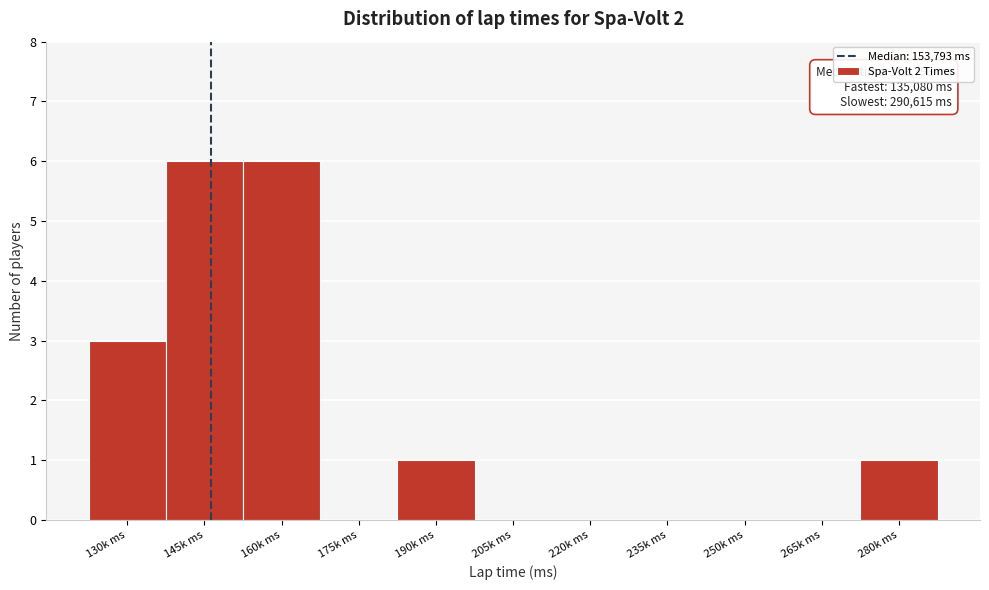

Reading left to right, list all the values displayed in this chart.

130k ms=3	145k ms=6	160k ms=6	175k ms=0	190k ms=1	205k ms=0	220k ms=0	235k ms=0	250k ms=0	265k ms=0	280k ms=1